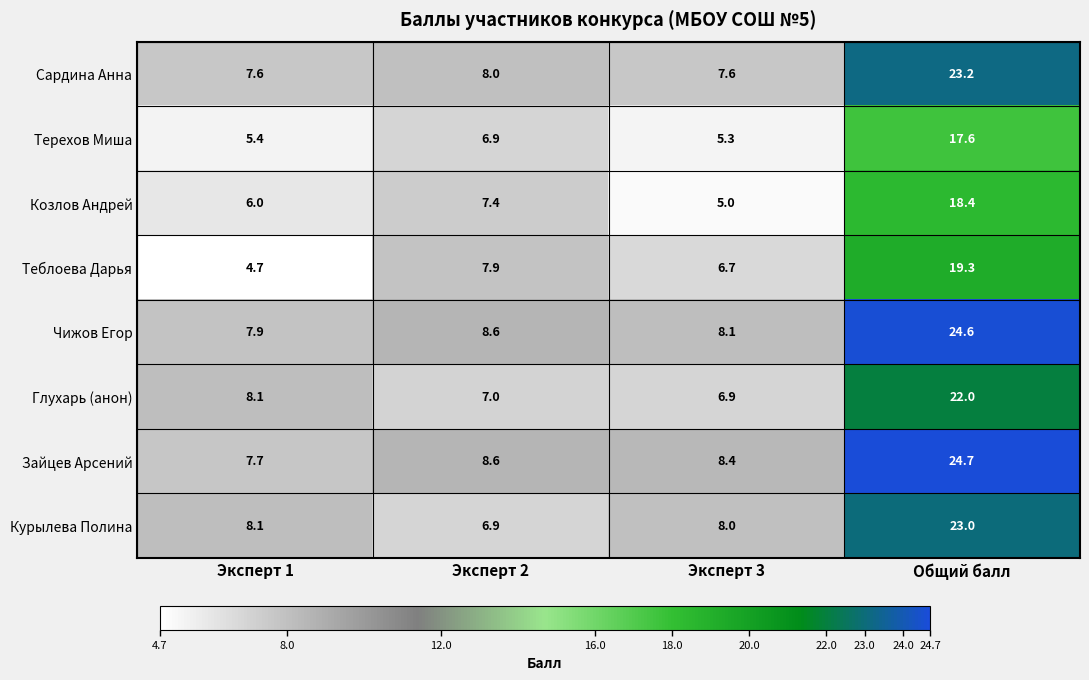

What is the sum of all Теблоева Дарья values?

38.6